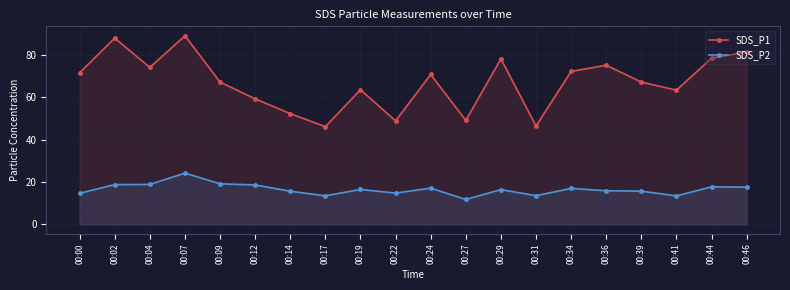

Which category has the lowest value across all series?

00:27